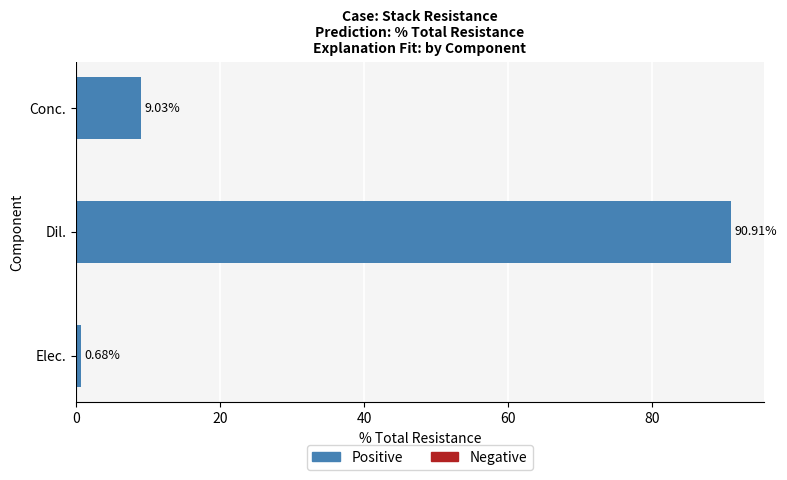

What is the average value?

33.5